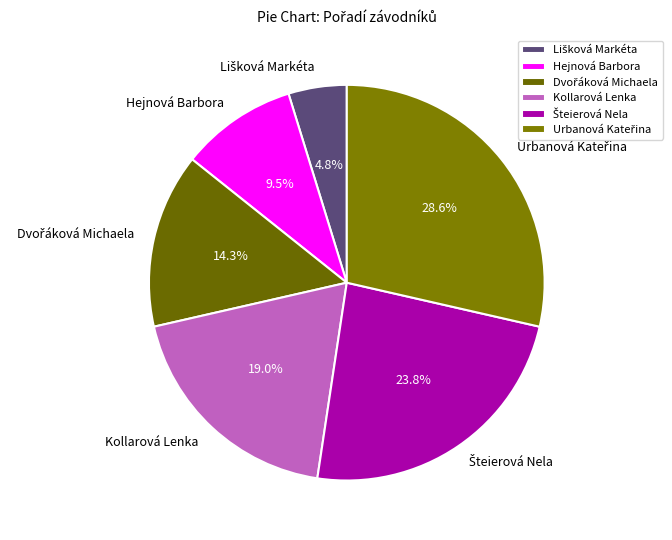

Is there any slice that represents more than half of the pie?

No